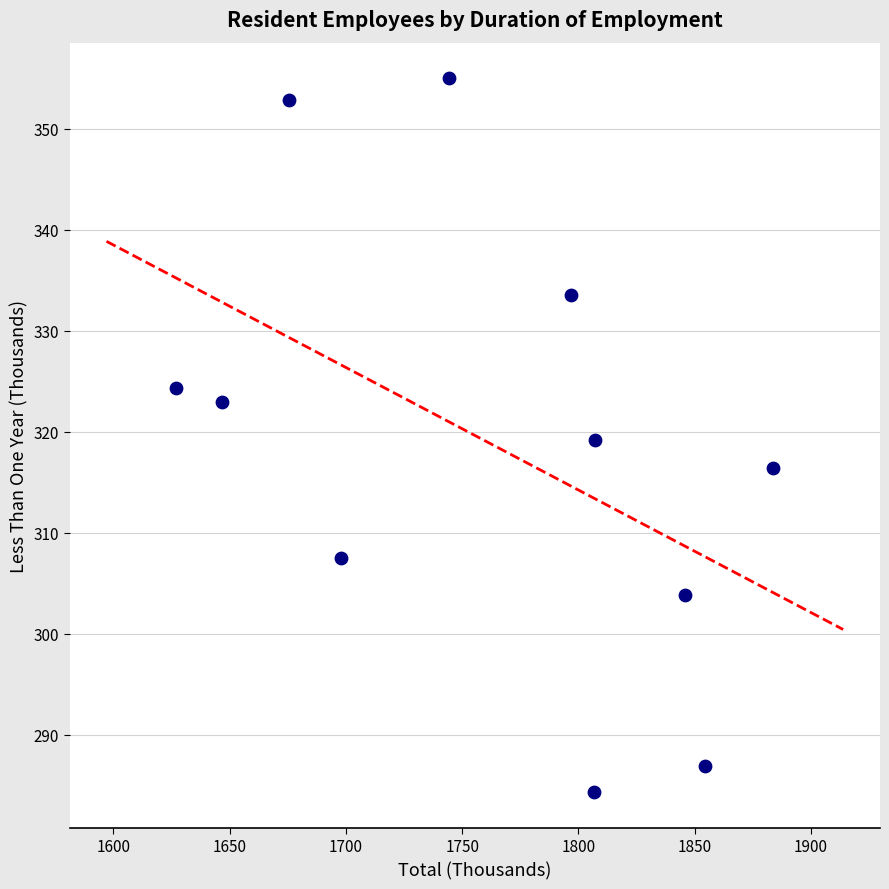

What is the average Y value?

318.8